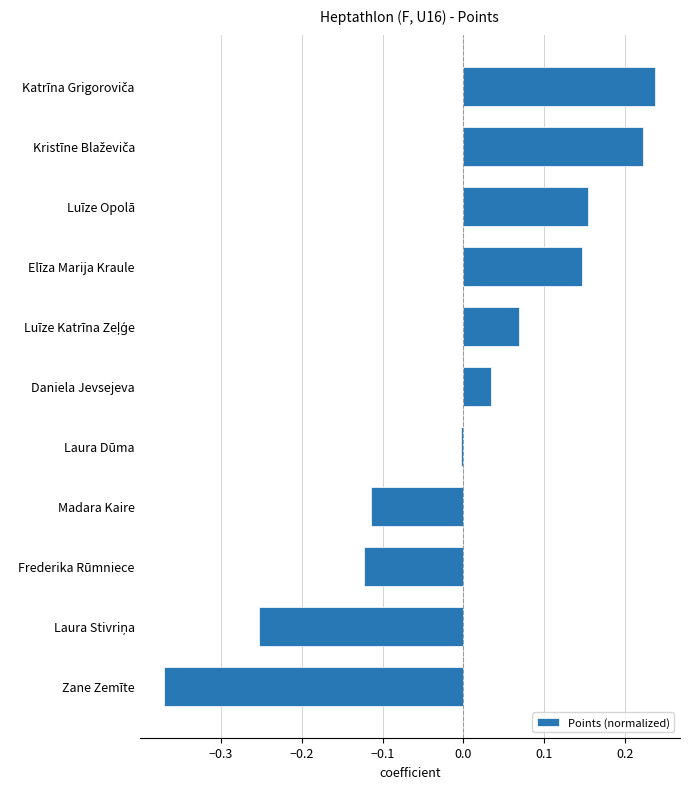

True or false: the data shows 0.0 at Daniela Jevsejeva.

True